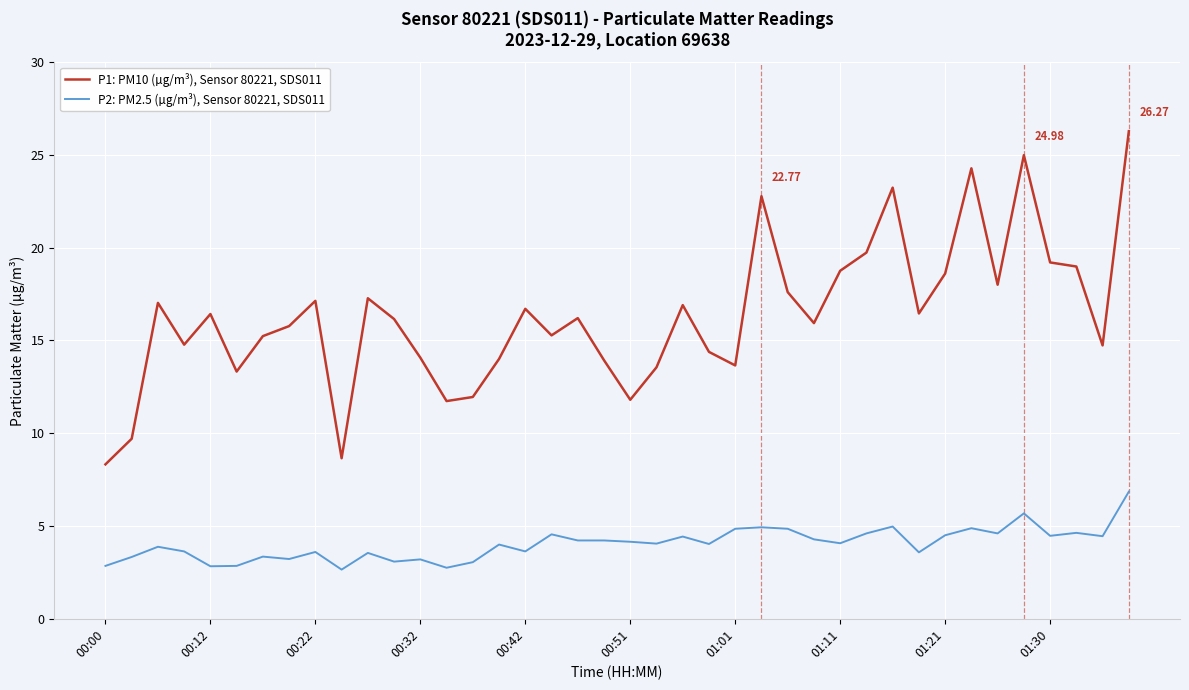

Which series has the widest spread of values?

P1: PM10 (µg/m³), Sensor 80221, SDS011